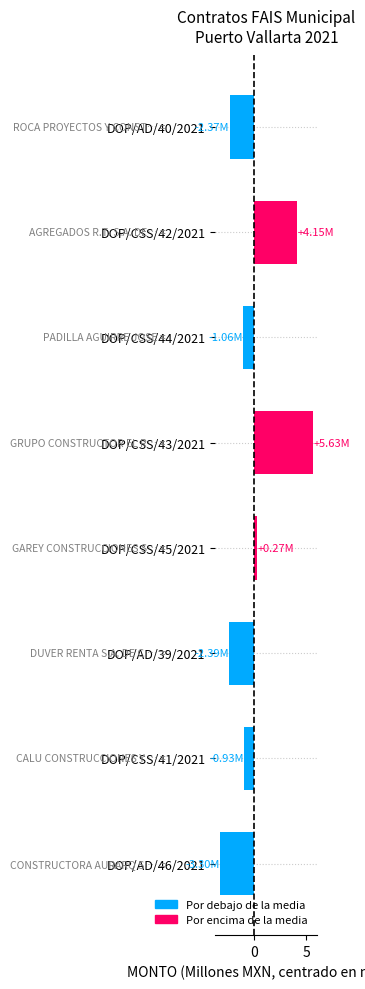

What is the difference between the values at DOP/CSS/44/2021 and DOP/AD/40/2021?

1.3